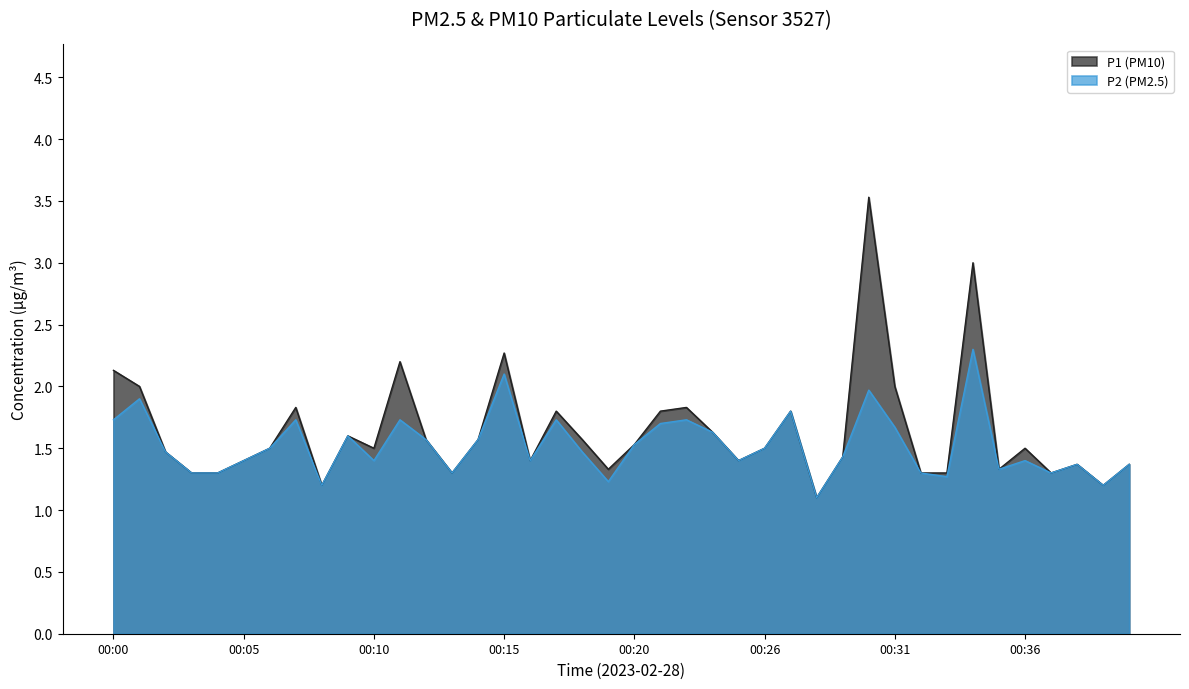

What is the approximate value of P2 at 00:10?

1.4